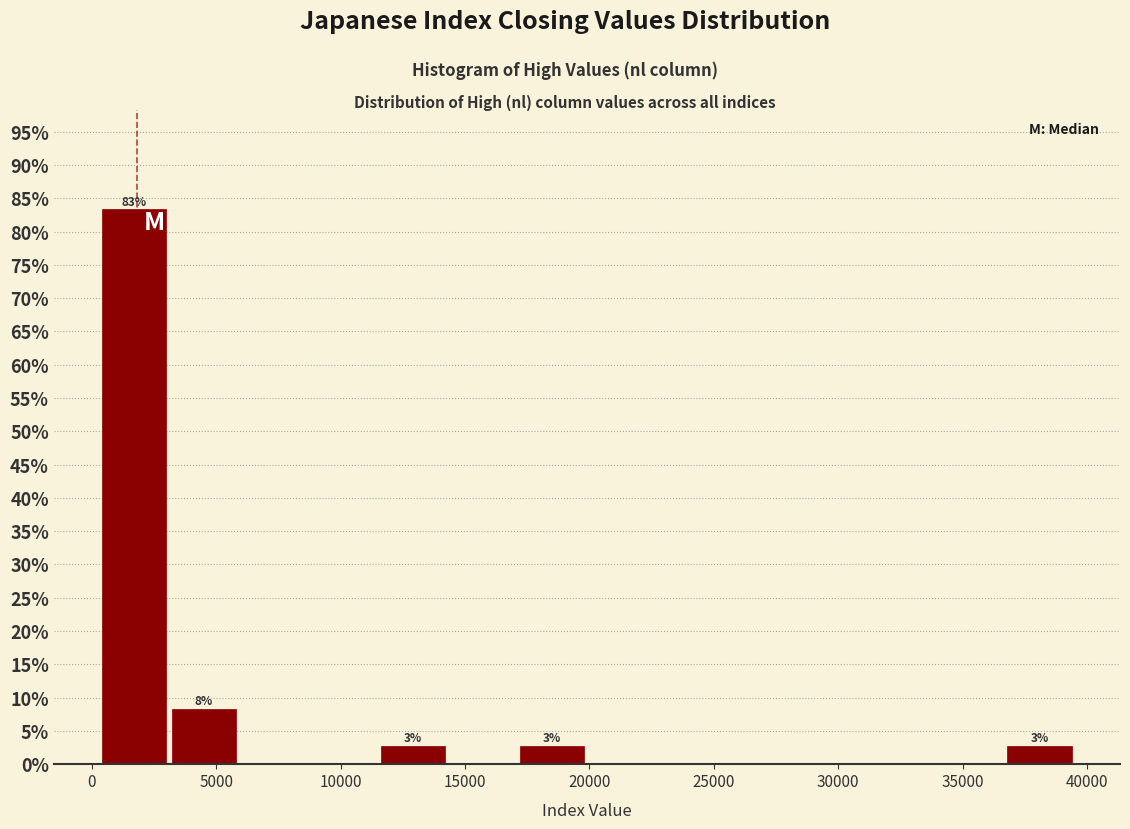

Over which range of the x-axis is the bar tallest?

500 to 3000